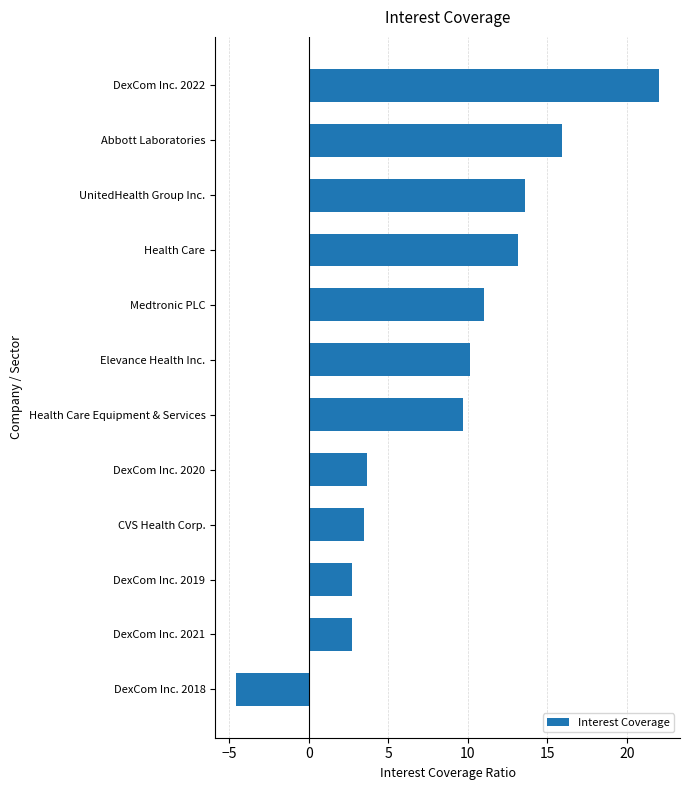

Reading bottom to top, what are all the values shown in this chart?

-4.6	2.7	2.7	3.5	3.7	9.7	10.1	11.0	13.1	13.6	15.9	22.0